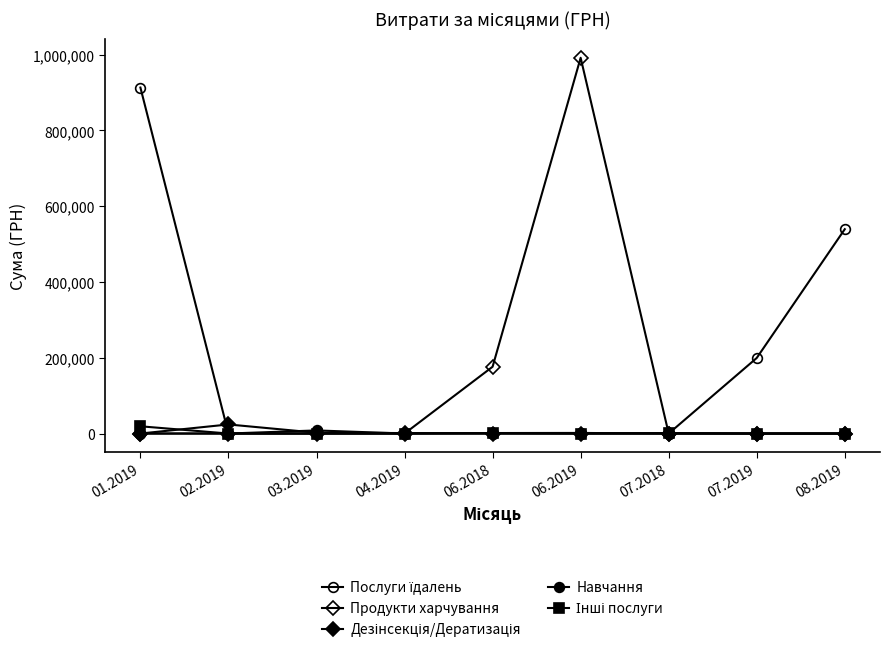

Reading right to left, transcribe all the data shown in this chart.

Послуги їдалень: 08.2019=539454.8	07.2019=199493.8	07.2018=0.0	06.2019=0.0	06.2018=0.0	04.2019=0.0	03.2019=0.0	02.2019=0.0	01.2019=913351.9
Продукти харчування: 08.2019=0.0	07.2019=0.0	07.2018=0.0	06.2019=991977.9	06.2018=176326.0	04.2019=0.0	03.2019=0.0	02.2019=0.0	01.2019=0.0
Дезінсекція/Дератизація: 08.2019=0.0	07.2019=0.0	07.2018=0.0	06.2019=0.0	06.2018=0.0	04.2019=1219.2	03.2019=2228.0	02.2019=23958.9	01.2019=0.0
Навчання: 08.2019=0.0	07.2019=0.0	07.2018=0.0	06.2019=1560.0	06.2018=1320.0	04.2019=0.0	03.2019=8182.4	02.2019=0.0	01.2019=0.0
Інші послуги: 08.2019=0.0	07.2019=0.0	07.2018=1398.6	06.2019=0.0	06.2018=1284.0	04.2019=0.0	03.2019=0.0	02.2019=0.0	01.2019=19124.7